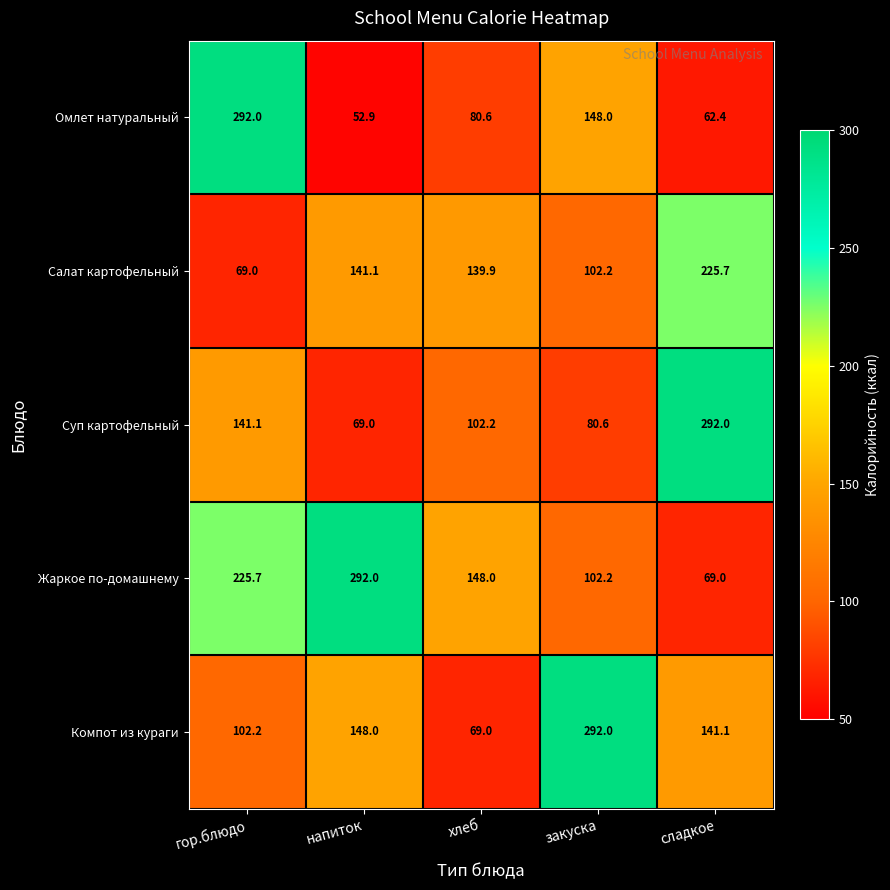

Rank the series at гор.блюдо from highest to lowest value.

Омлет натуральный, Жаркое по-домашнему, Суп картофельный, Компот из кураги, Салат картофельный